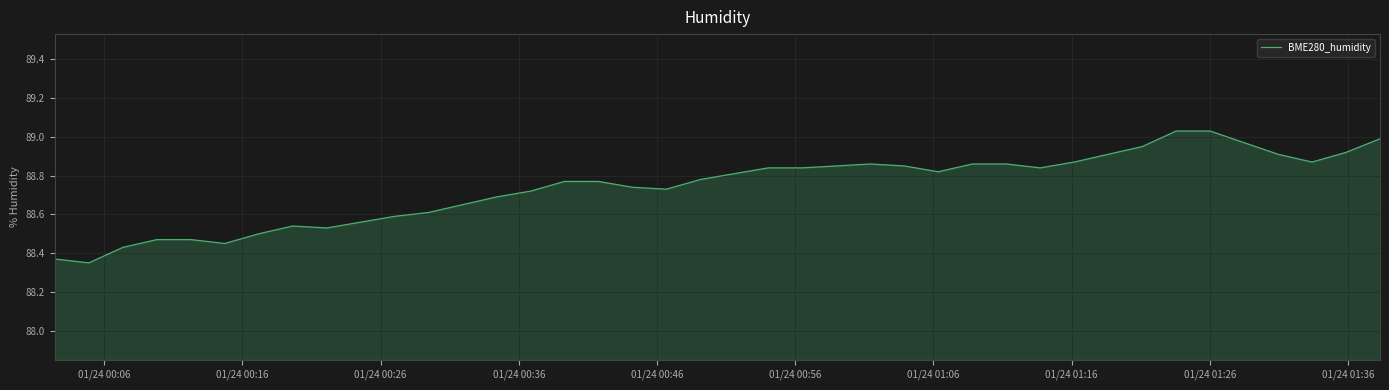

Does the chart have visible grid lines?

Yes